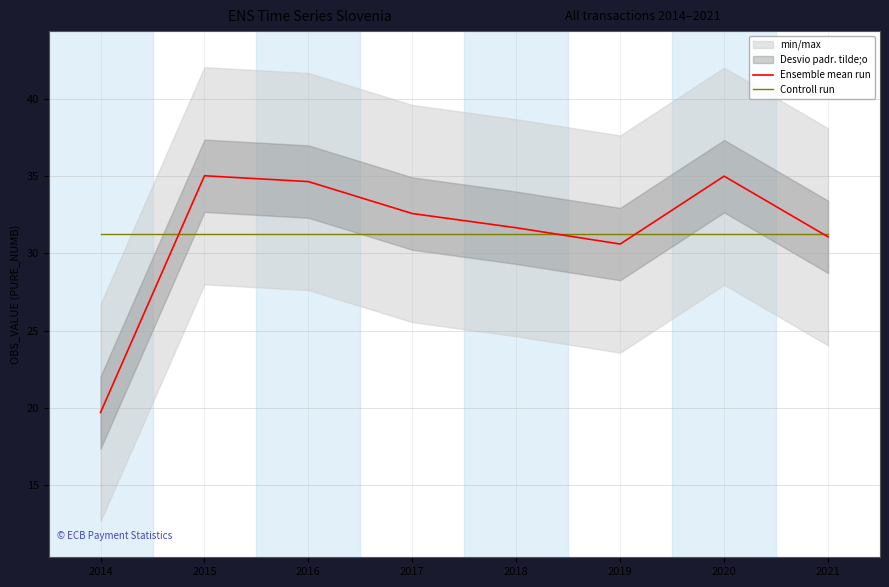

The value of Ensemble mean run at 2014 is 12.5. True or false?

False